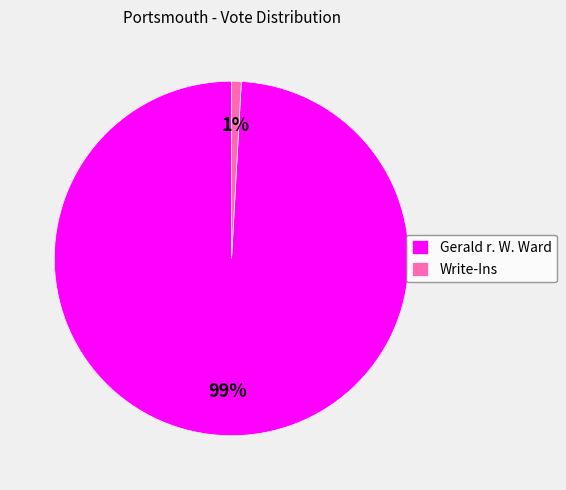

Which has a higher value, Write-Ins or Gerald r. W. Ward?

Gerald r. W. Ward